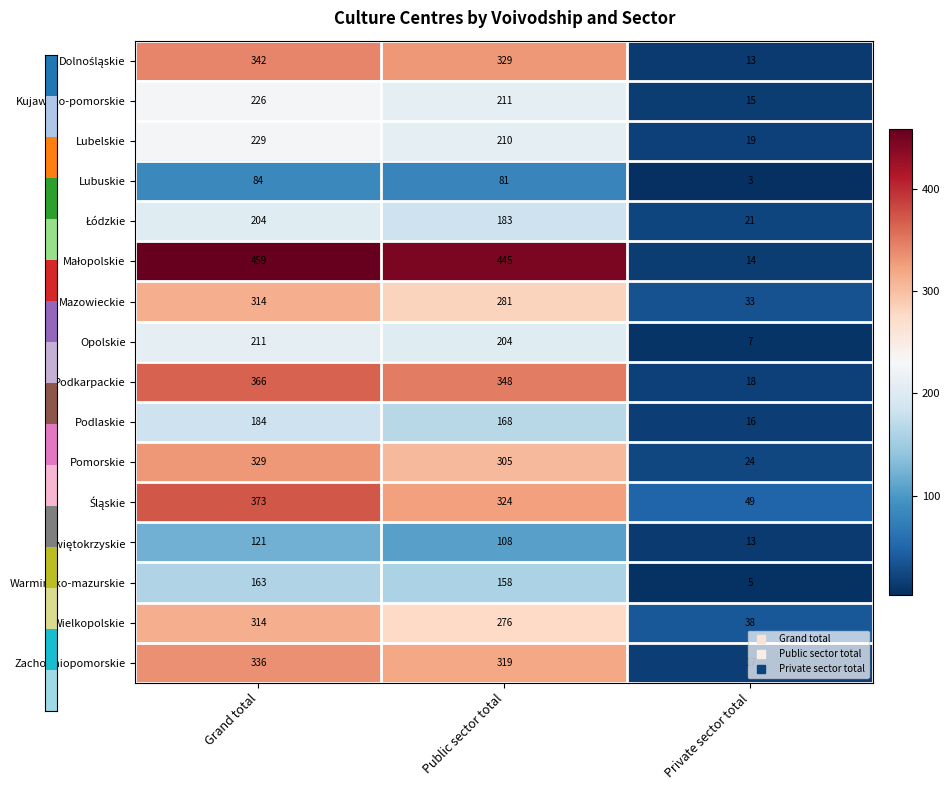

What is the difference between the Mazowieckie values at Public sector total and Private sector total?

248